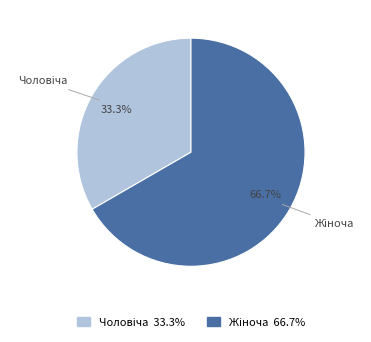

Does any single category account for the majority?

Yes